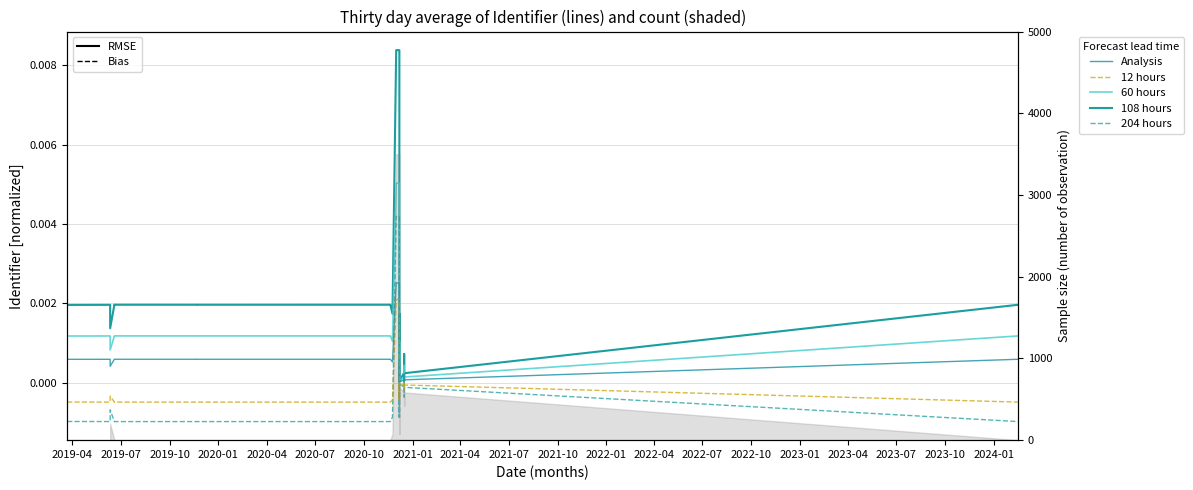

How many data points does each series have?

35